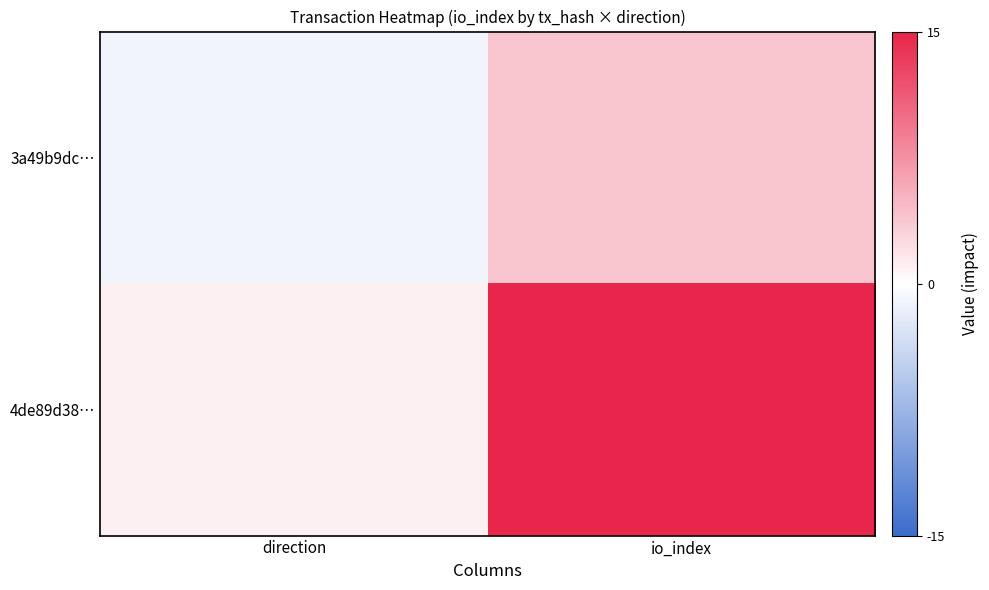

What is the smallest value displayed?

-1